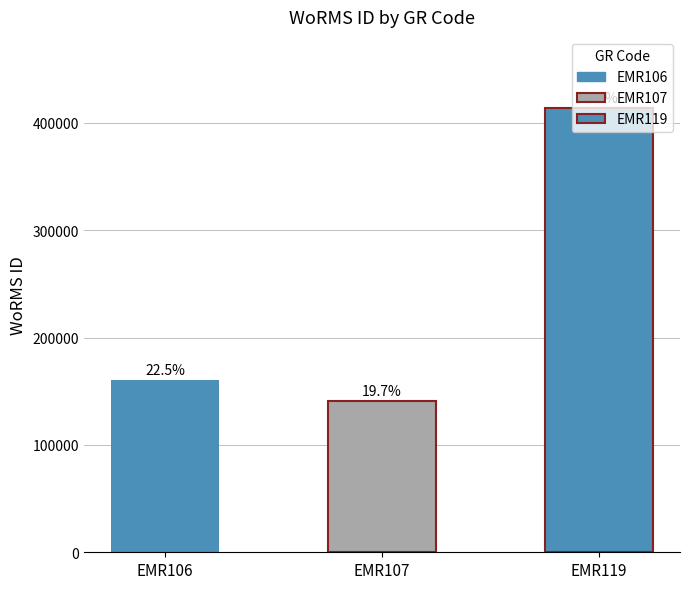

What is the greatest value displayed?

413641